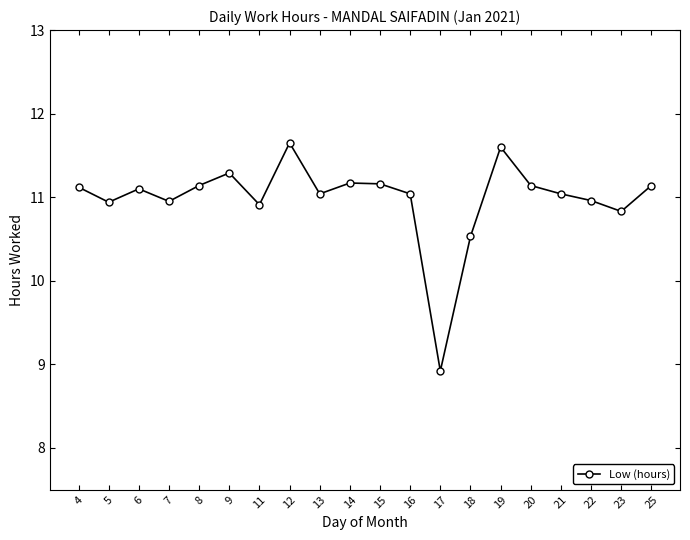

What is the sum of the values at 21 and 18?

21.6